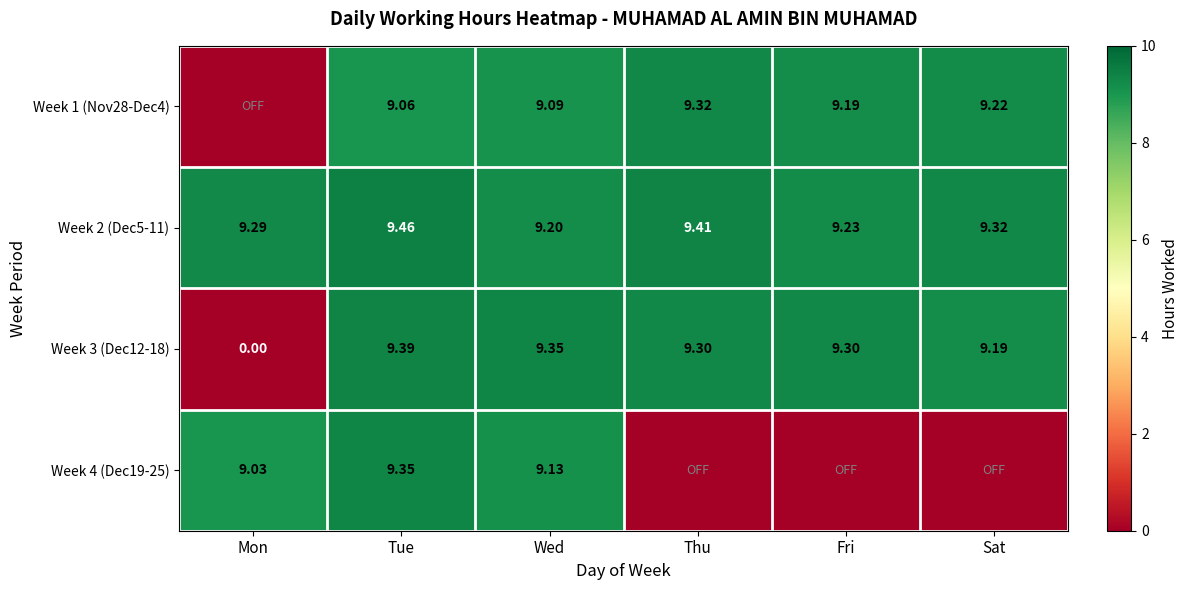

Count the number of data series in this chart.

4